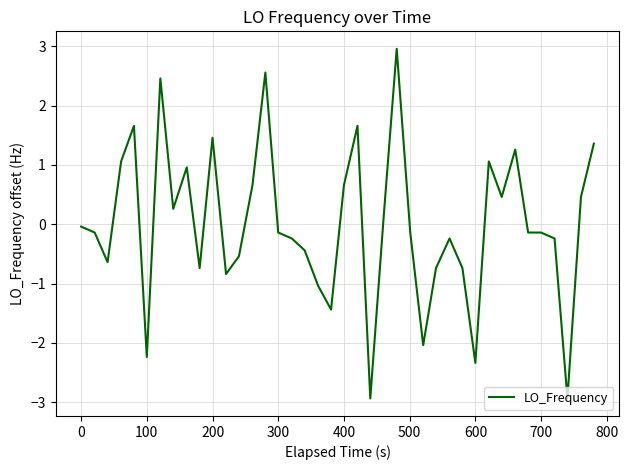

Count the number of values greater than 0.

17